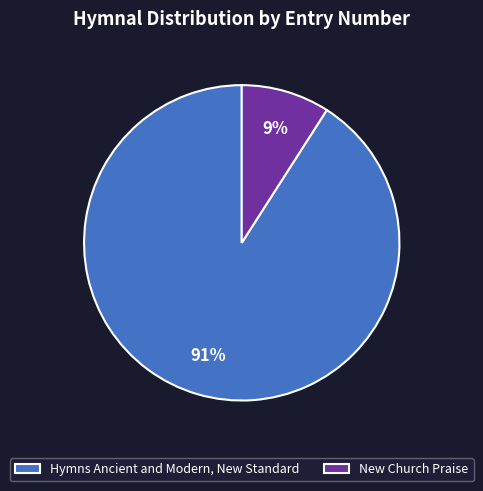

To the nearest percent, what is the difference between the largest and smallest slice percentages?

82%